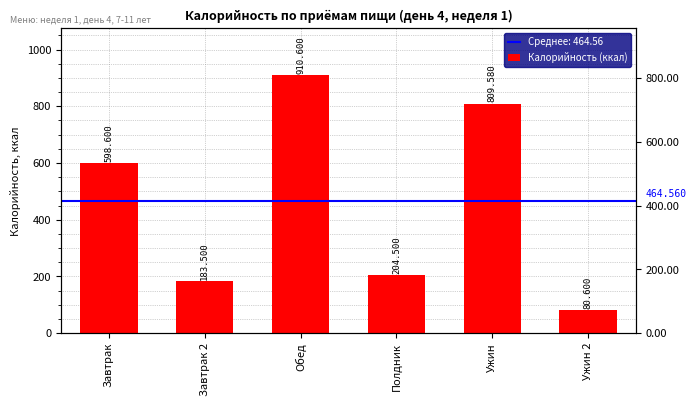

What is the approximate value at Полдник?

204.5